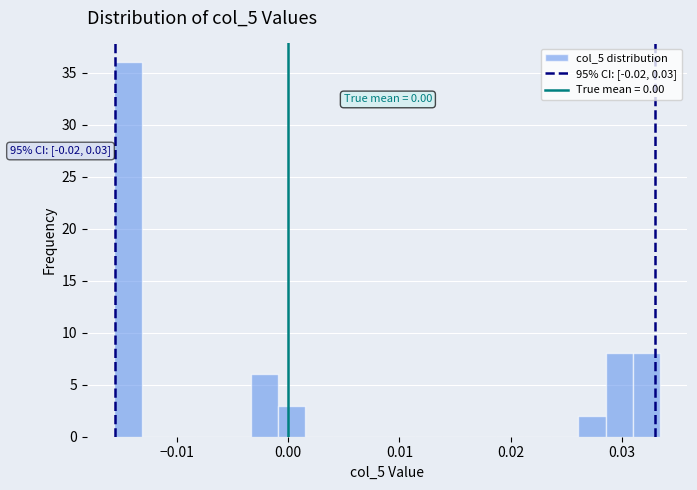

Read against the x-axis, roughly where is the centre of the tallest bar?

-0.014